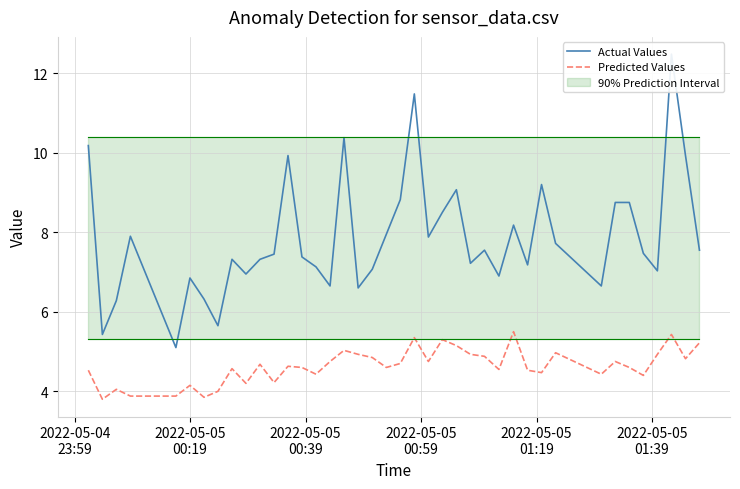

What is the difference between the second highest and minimum values in the Predicted Values series?

1.6